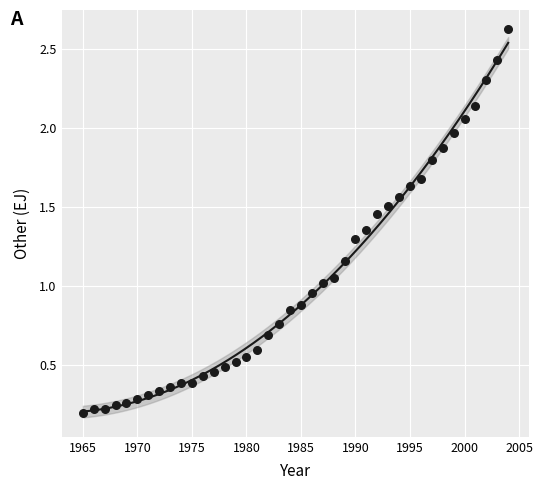

What is the range of X values (max minus min)?

39.0